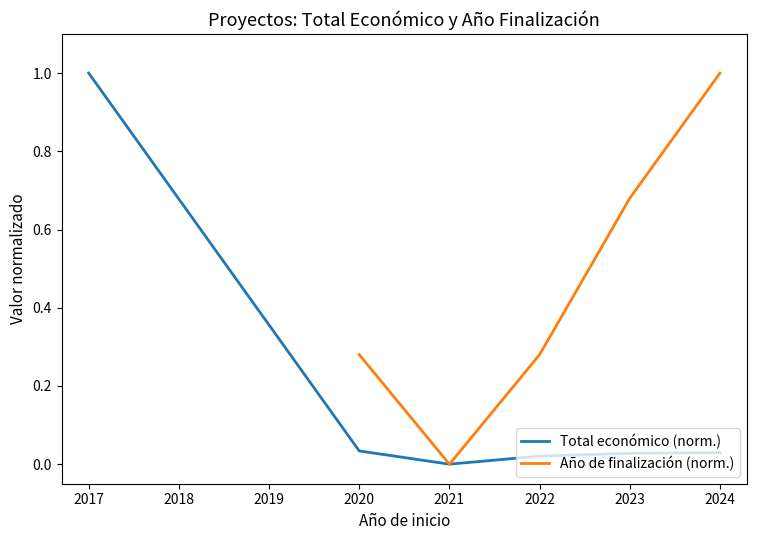

The Total económico (norm.) series shows 1.4 at 2017. True or false?

False